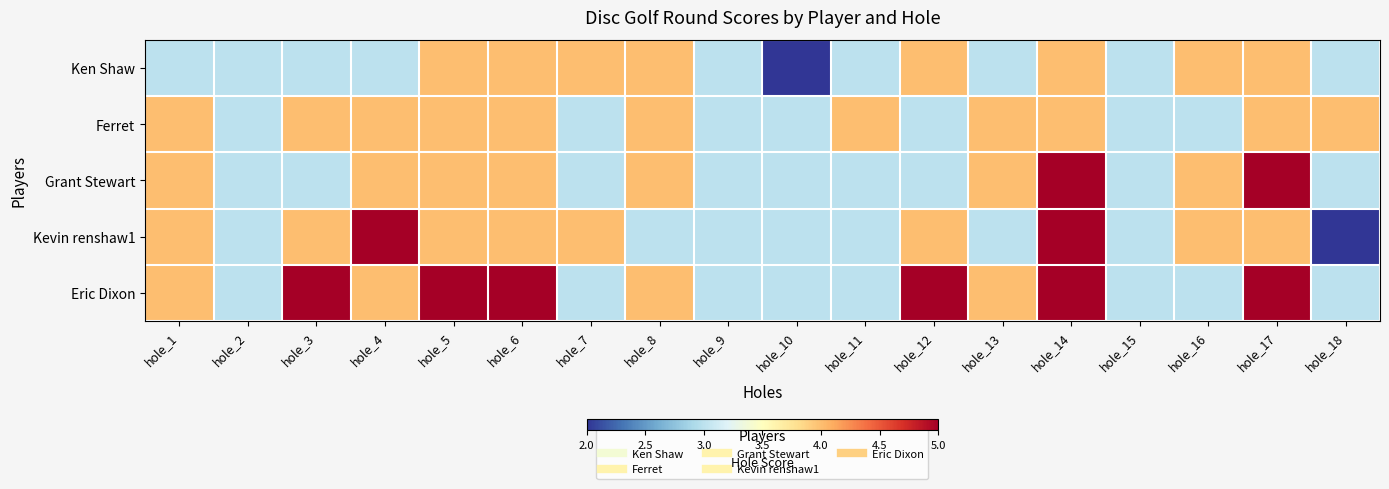

Reading left to right, list all the values displayed in this chart.

Ken Shaw: hole_1=3	hole_2=3	hole_3=3	hole_4=3	hole_5=4	hole_6=4	hole_7=4	hole_8=4	hole_9=3	hole_10=2	hole_11=3	hole_12=4	hole_13=3	hole_14=4	hole_15=3	hole_16=4	hole_17=4	hole_18=3
Ferret: hole_1=4	hole_2=3	hole_3=4	hole_4=4	hole_5=4	hole_6=4	hole_7=3	hole_8=4	hole_9=3	hole_10=3	hole_11=4	hole_12=3	hole_13=4	hole_14=4	hole_15=3	hole_16=3	hole_17=4	hole_18=4
Grant Stewart: hole_1=4	hole_2=3	hole_3=3	hole_4=4	hole_5=4	hole_6=4	hole_7=3	hole_8=4	hole_9=3	hole_10=3	hole_11=3	hole_12=3	hole_13=4	hole_14=5	hole_15=3	hole_16=4	hole_17=5	hole_18=3
Kevin renshaw1: hole_1=4	hole_2=3	hole_3=4	hole_4=5	hole_5=4	hole_6=4	hole_7=4	hole_8=3	hole_9=3	hole_10=3	hole_11=3	hole_12=4	hole_13=3	hole_14=5	hole_15=3	hole_16=4	hole_17=4	hole_18=2
Eric Dixon: hole_1=4	hole_2=3	hole_3=5	hole_4=4	hole_5=5	hole_6=5	hole_7=3	hole_8=4	hole_9=3	hole_10=3	hole_11=3	hole_12=5	hole_13=4	hole_14=5	hole_15=3	hole_16=3	hole_17=5	hole_18=3